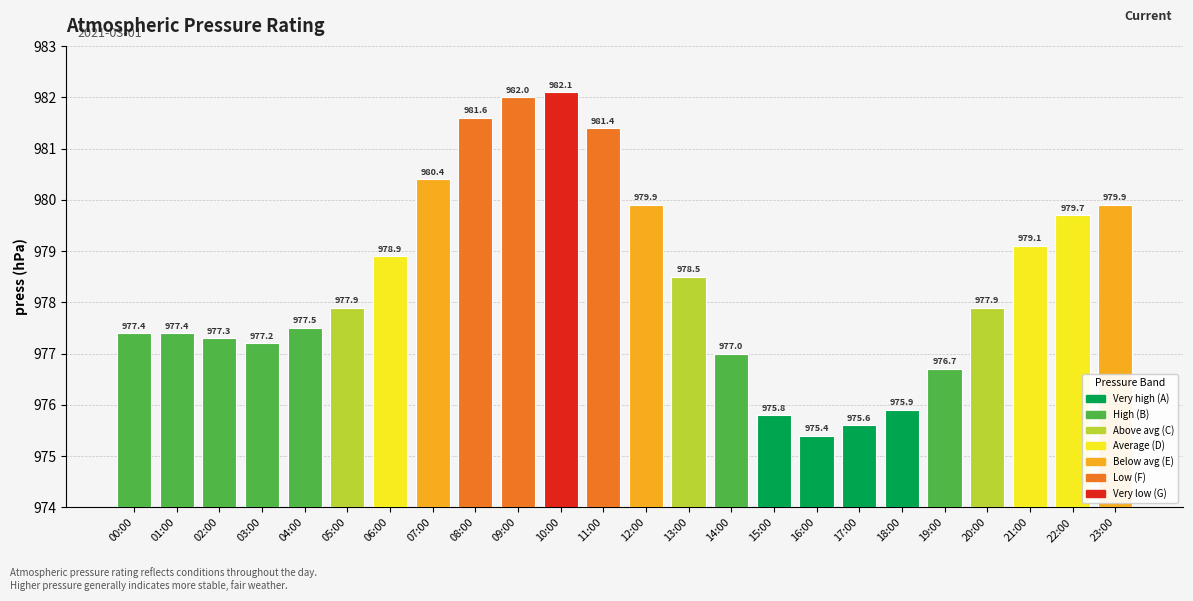

What is the change in value from 18:00 to 22:00?

+3.8